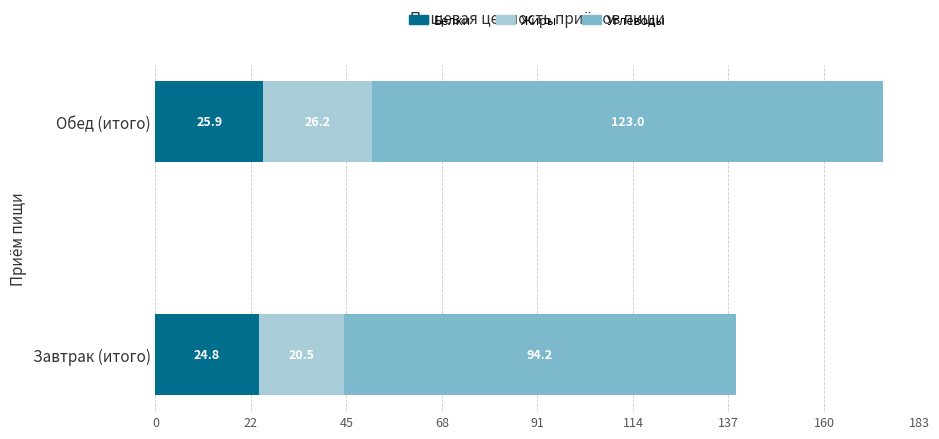

Rank the categories by Белки value from lowest to highest.

Завтрак (итого), Обед (итого)